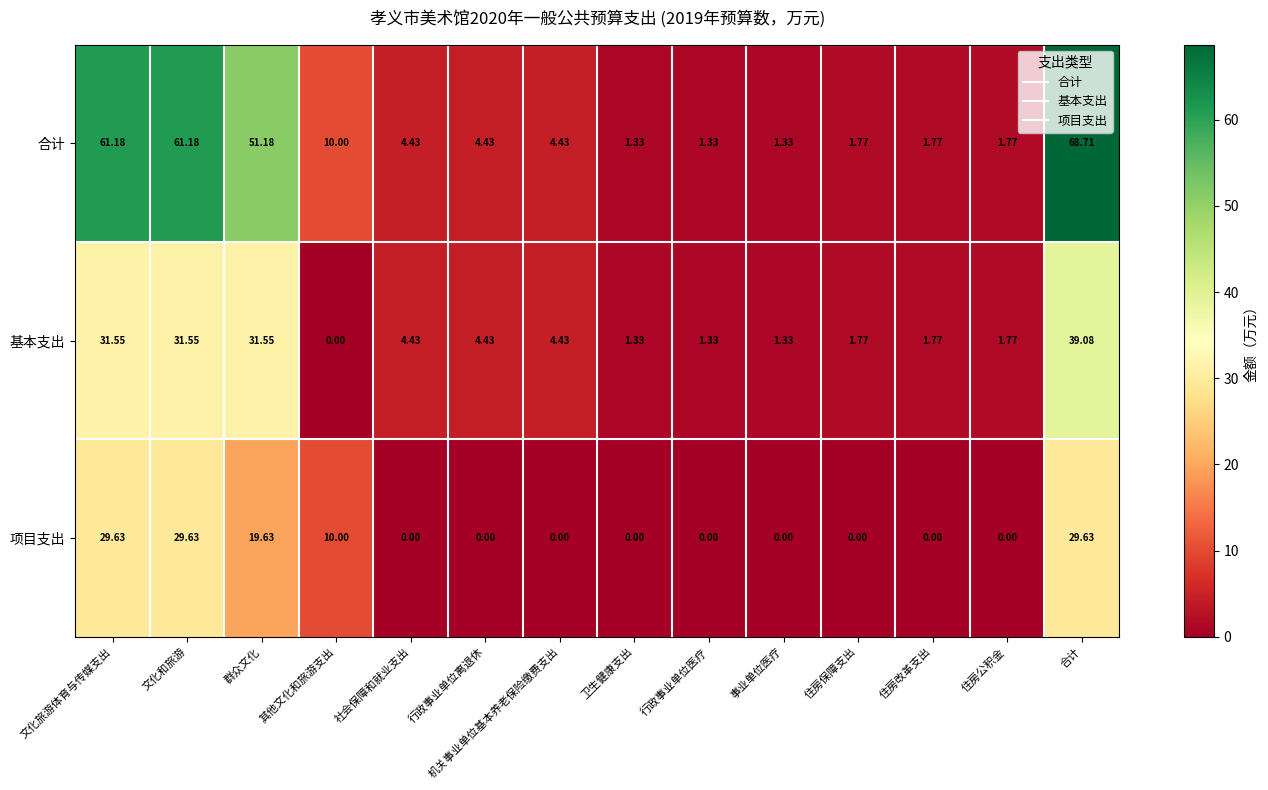

List the series in order of their overall mean, lowest first.

项目支出, 基本支出, 合计